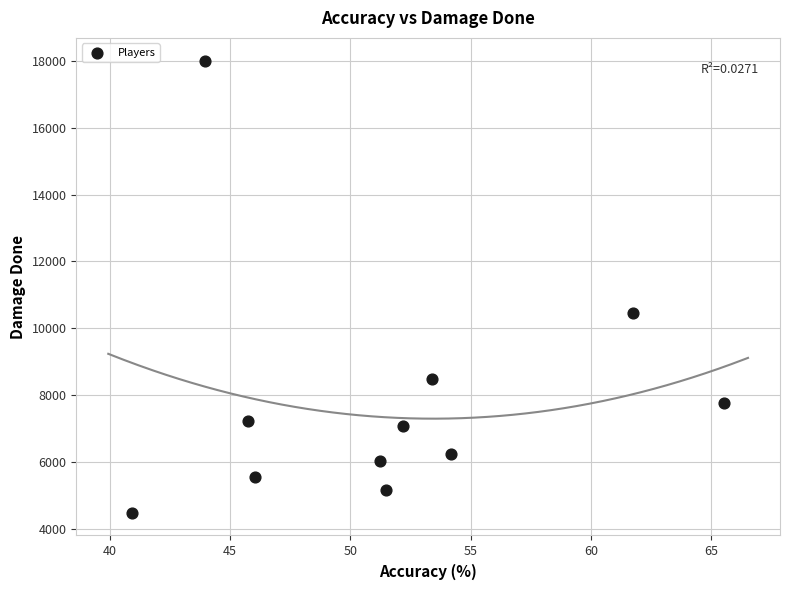

What is the range of Y values (max minus min)?

13525